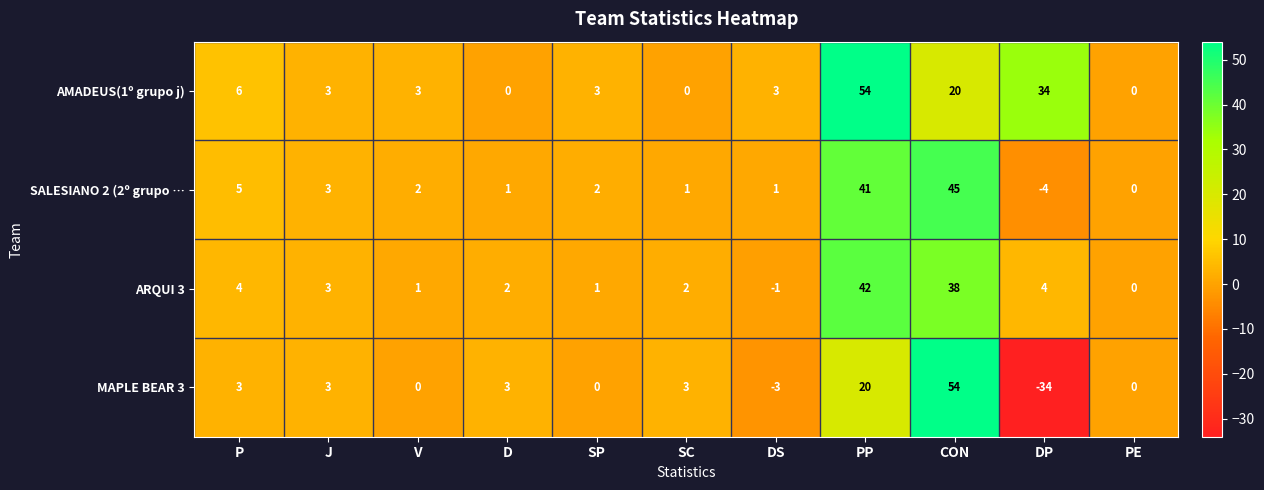

What is the total value across all series at SP?

6